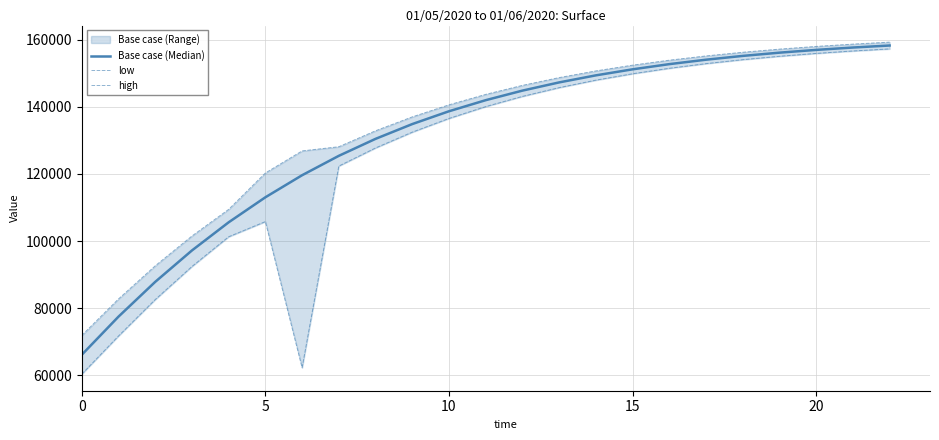

Which series has the largest range (max minus min)?

low